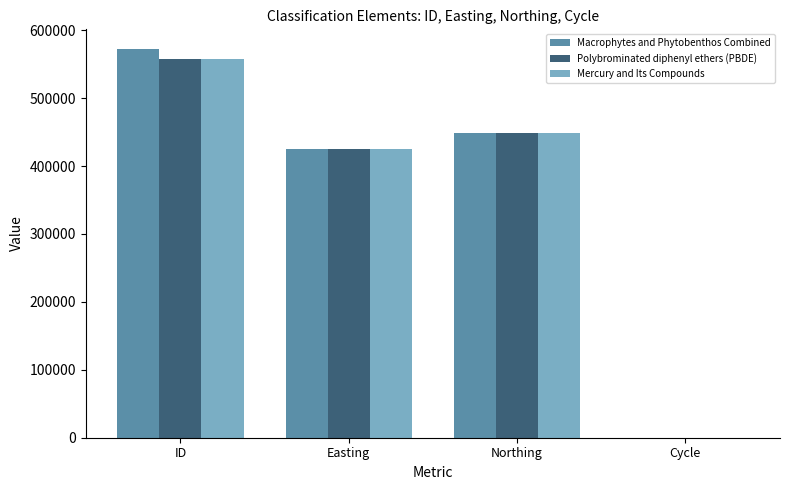

True or false: Mercury and Its Compounds has a value of 424470 at Easting.

True